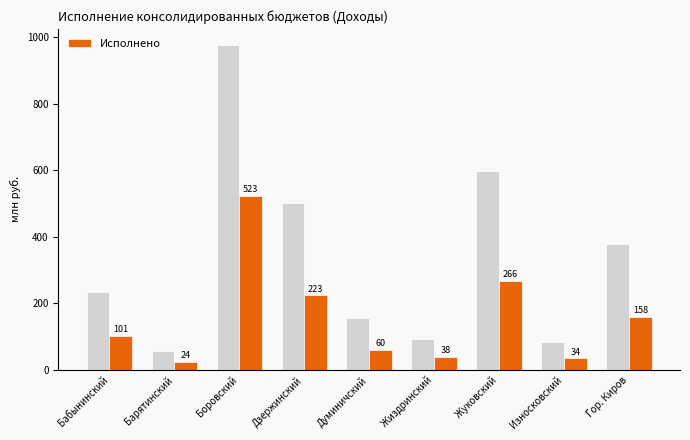

At which category is the sum across all series the highest?

Боровский